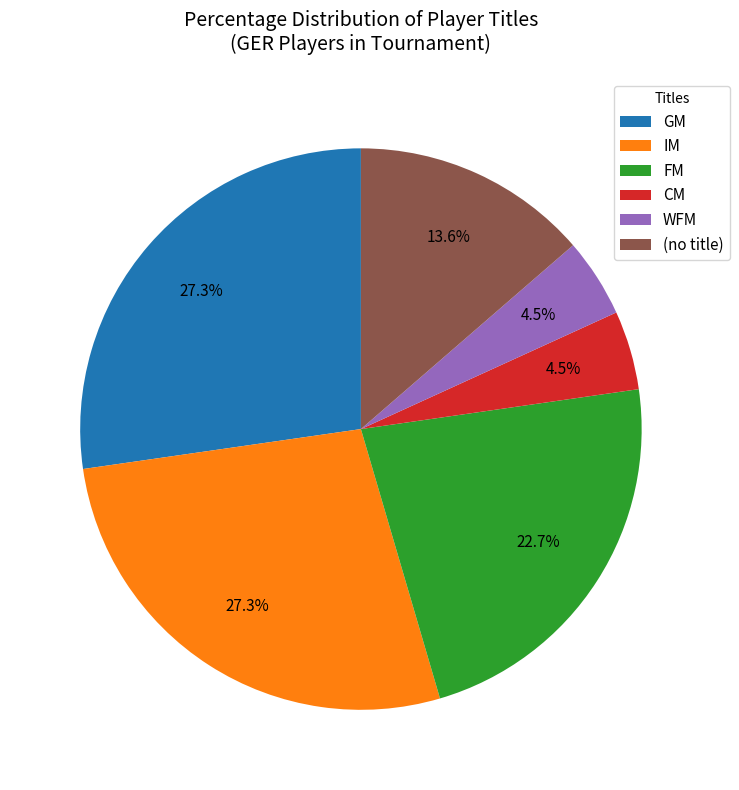

Approximately how many times larger is the value at GM compared to (no title)?

2.0